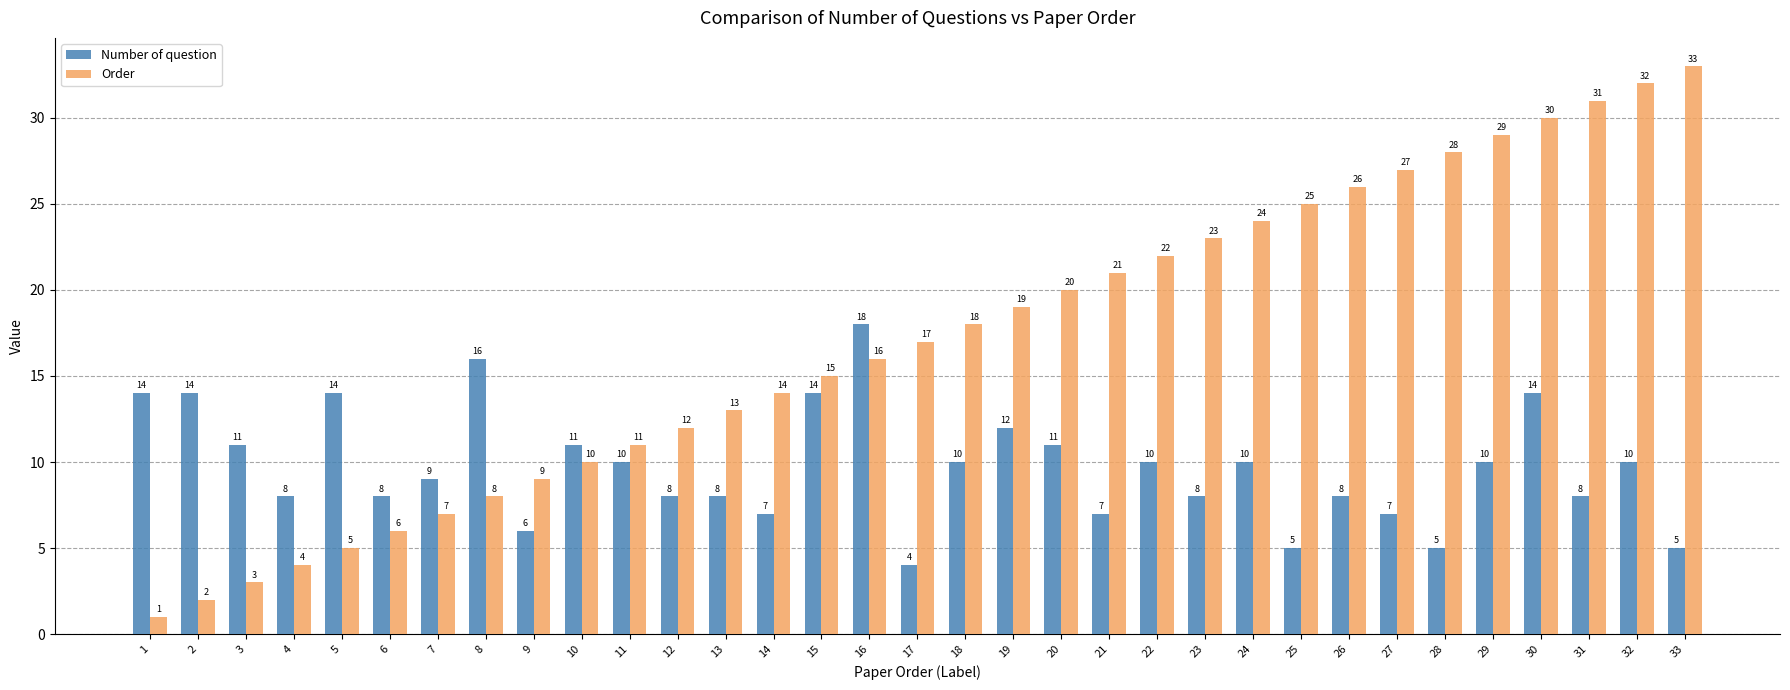

Which series has the largest total across all categories?

Order